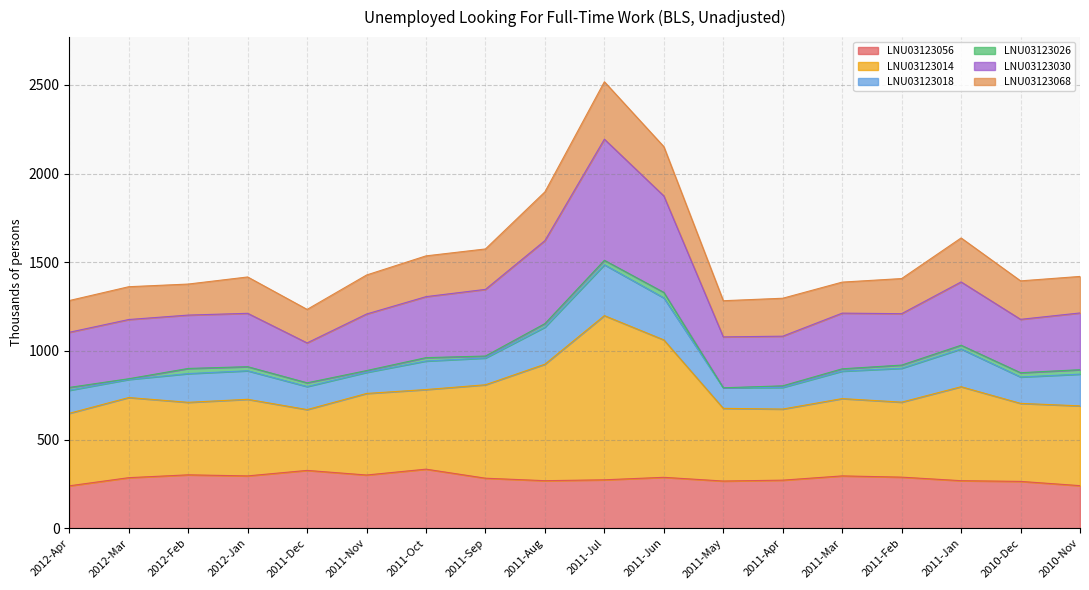

List the labels in order of LNU03123056 value, largest first.

2011-Oct, 2011-Dec, 2012-Feb, 2011-Nov, 2012-Jan, 2011-Mar, 2011-Feb, 2011-Jun, 2012-Mar, 2011-Sep, 2011-Jul, 2011-Apr, 2011-Aug, 2011-Jan, 2011-May, 2010-Dec, 2010-Nov, 2012-Apr